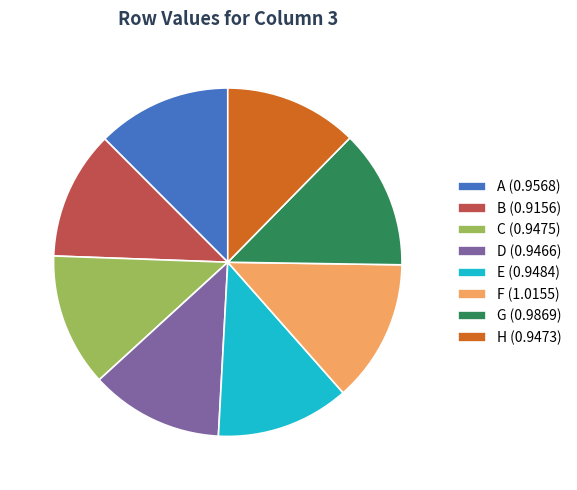

Is there a majority slice in this chart?

No